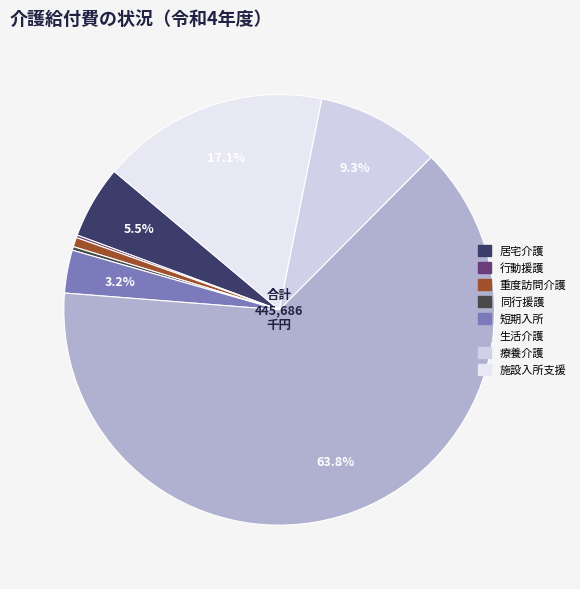

Is the sum of 療養介護 and 同行援護 greater than half?

No